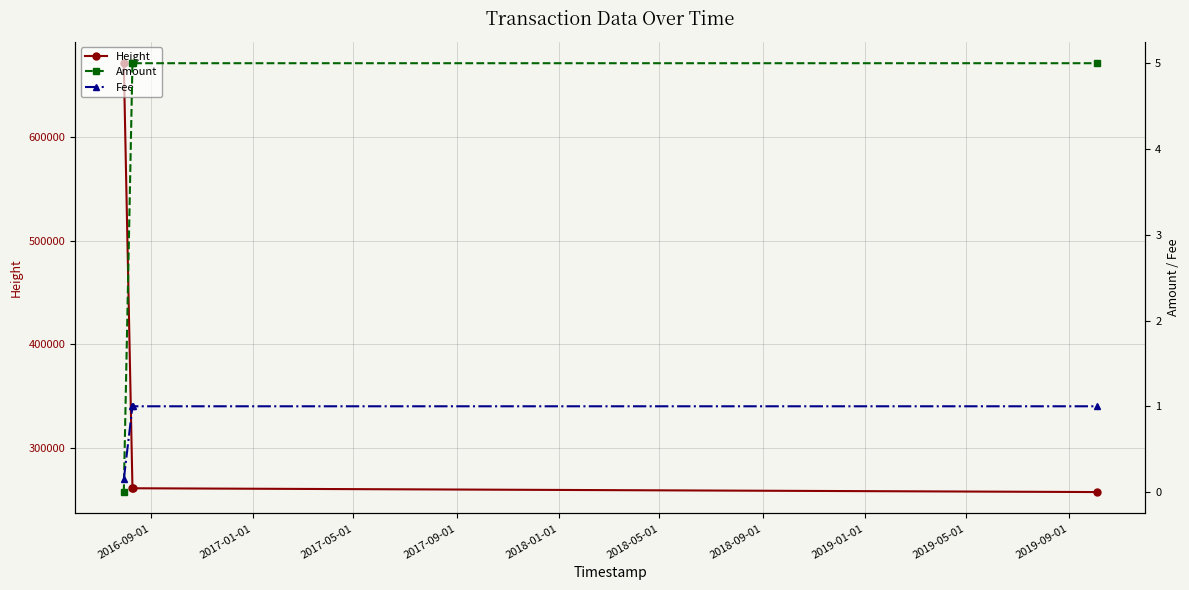

What is the minimum value for Height?

257196